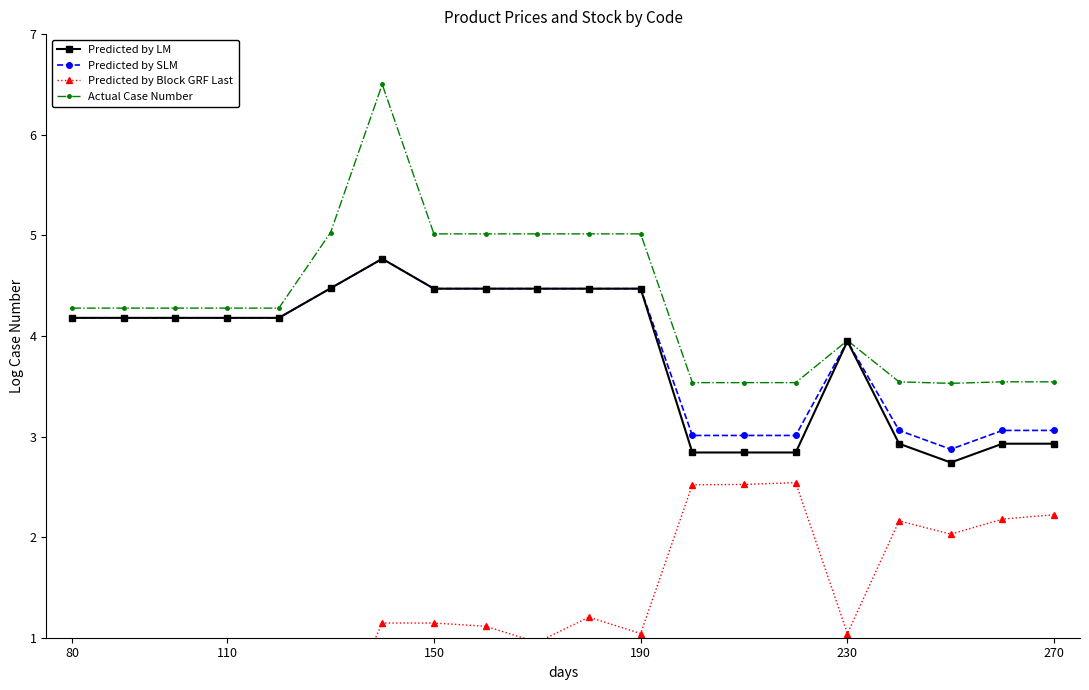

What is the difference between the maximum and minimum values in the Actual Case Number series?

3.0